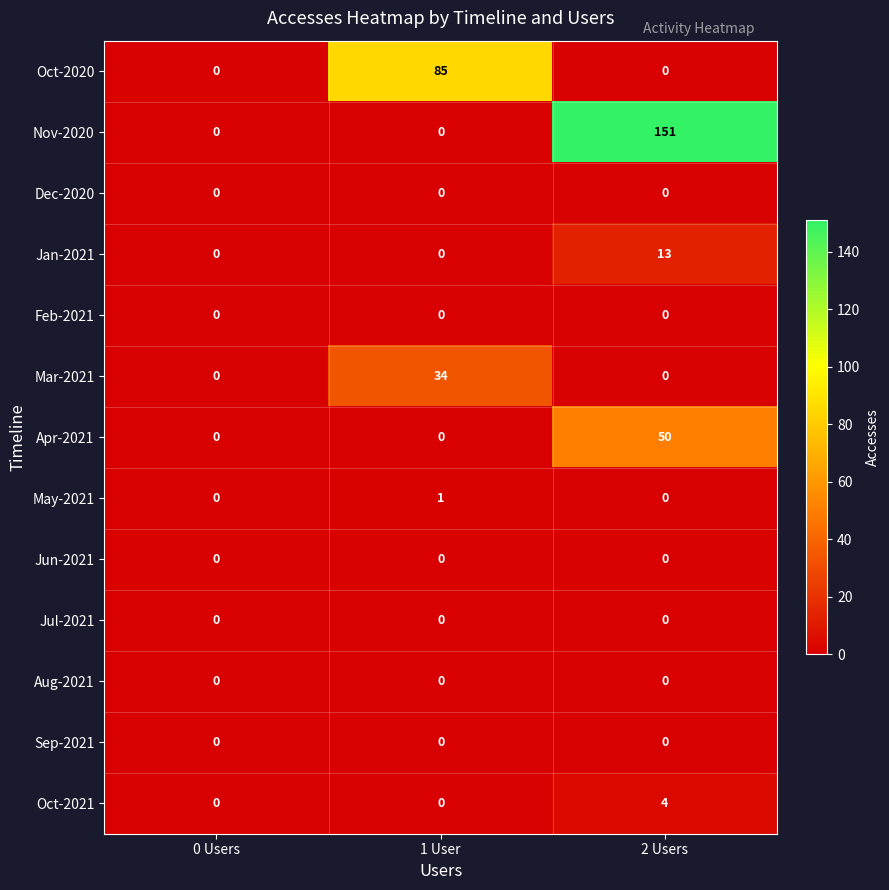

What is the difference between the highest and lowest values at 2 Users?

151